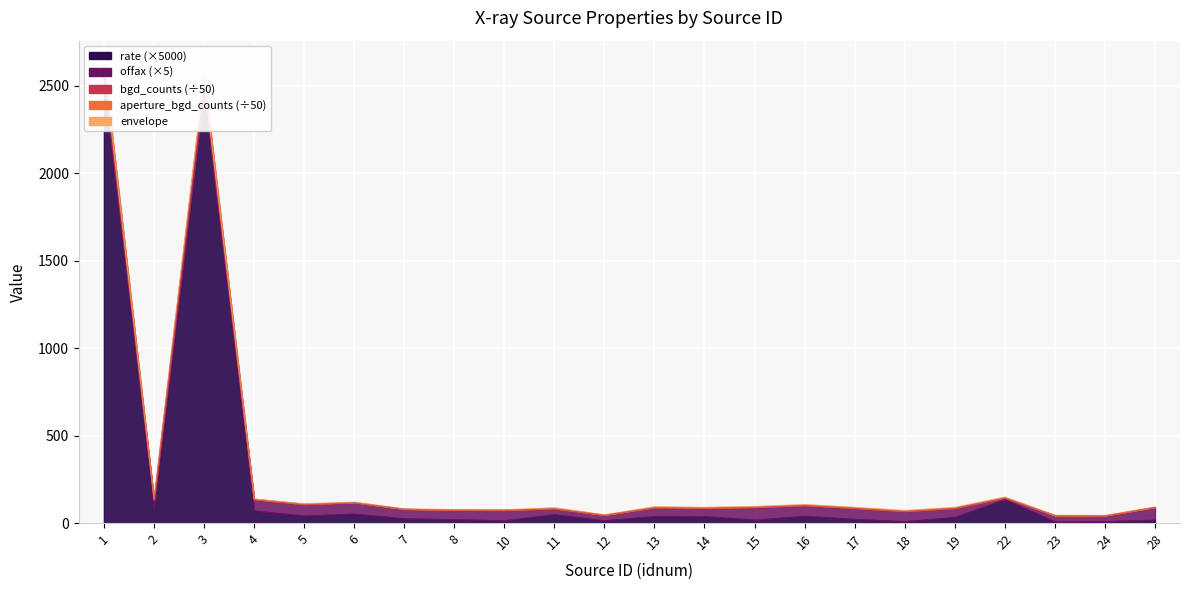

What is the ratio of the value at 28 to the value at 7?

1.1